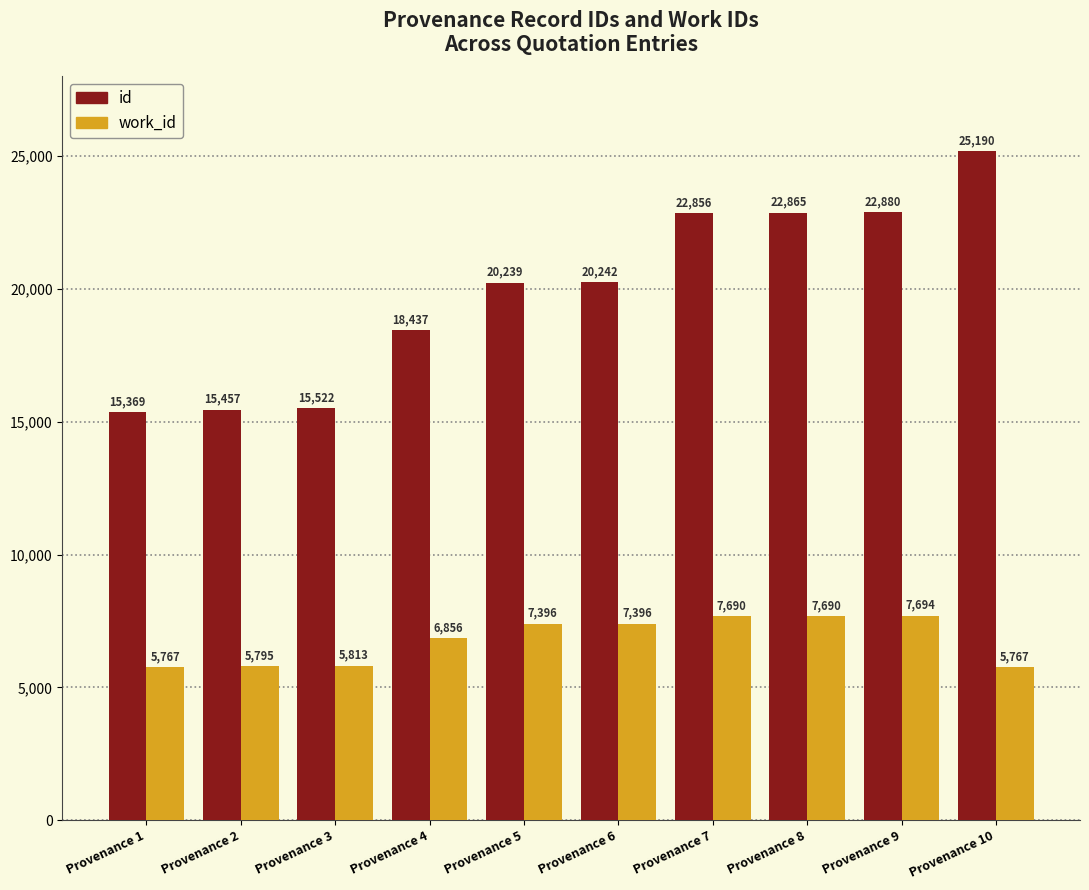

What is the maximum value shown in the chart?

25190